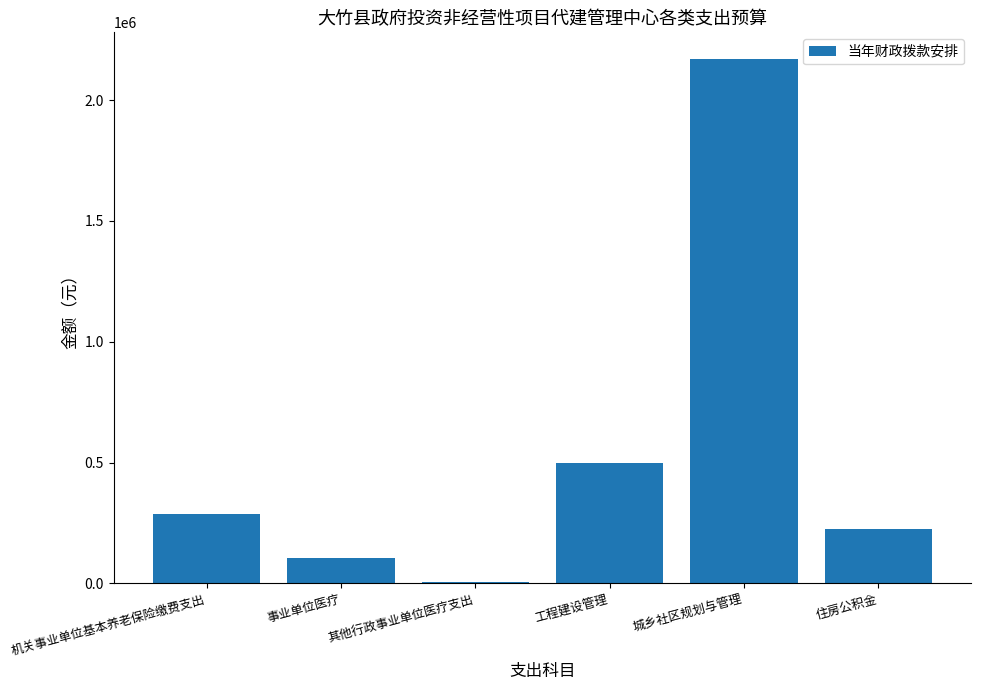

What is the change in value from 其他行政事业单位医疗支出 to 城乡社区规划与管理?

+2164228